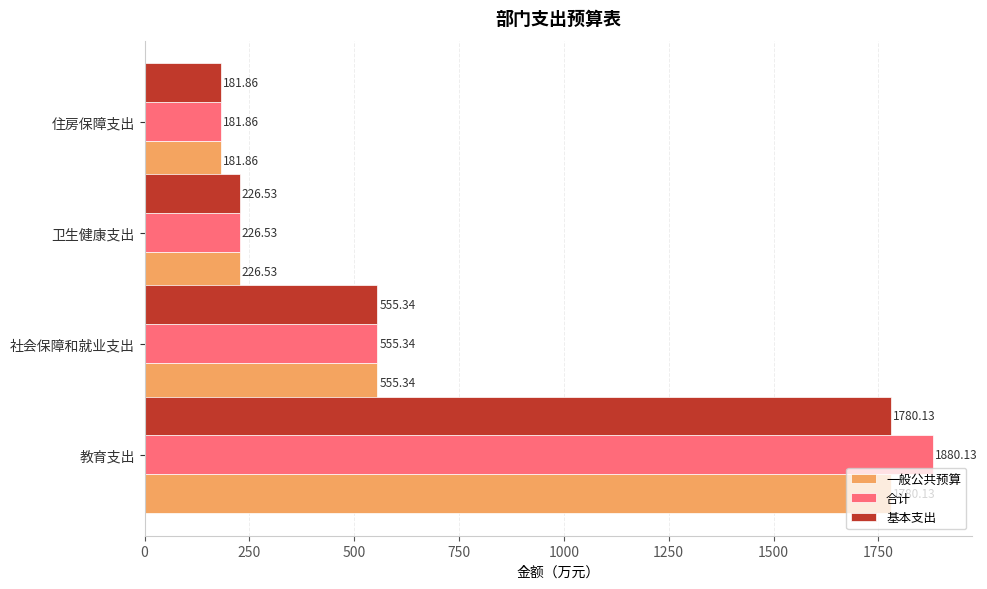

What is the total value across all series at 卫生健康支出?

679.6